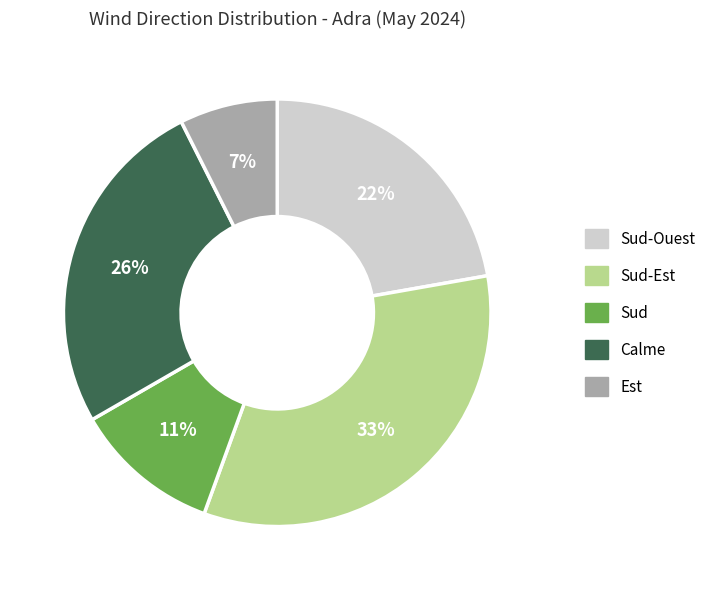

Rank the categories by value from lowest to highest.

Est, Sud, Sud-Ouest, Calme, Sud-Est